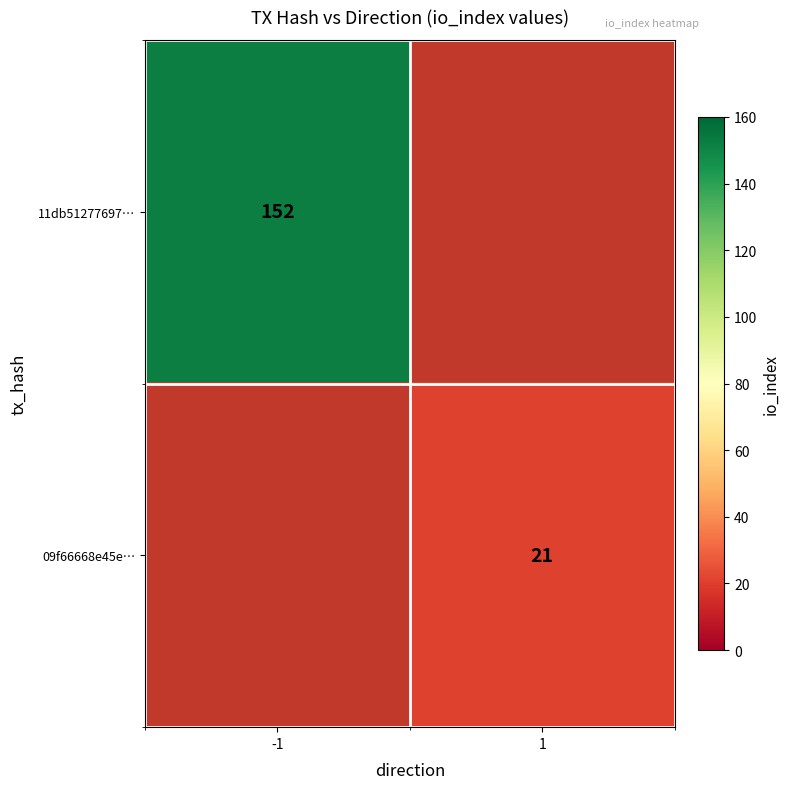

What is the minimum value shown in the chart?

21.0